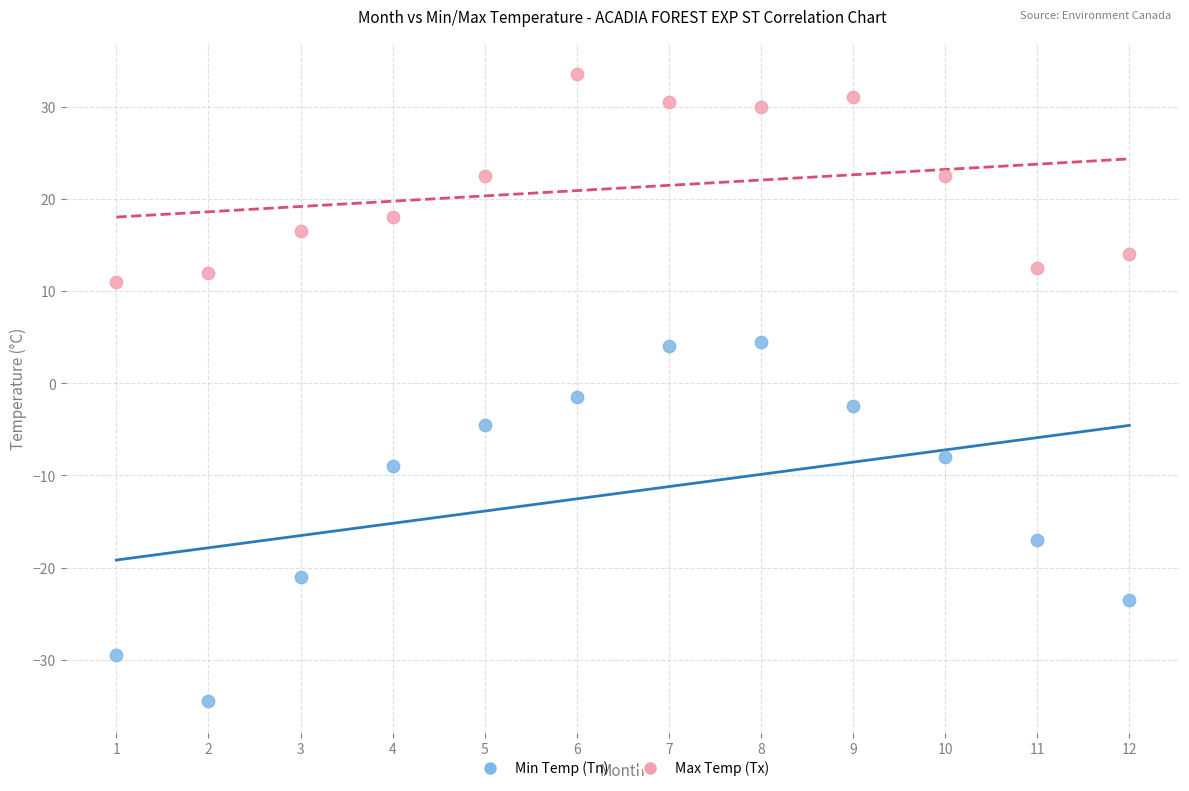

What are all the series names shown in the legend?

Min Temp (Tn), Max Temp (Tx)